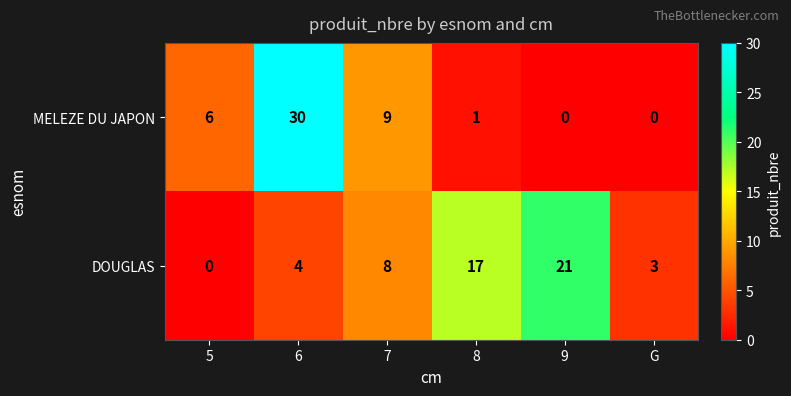

Between 5 and 6, which series saw the biggest shift?

MELEZE DU JAPON